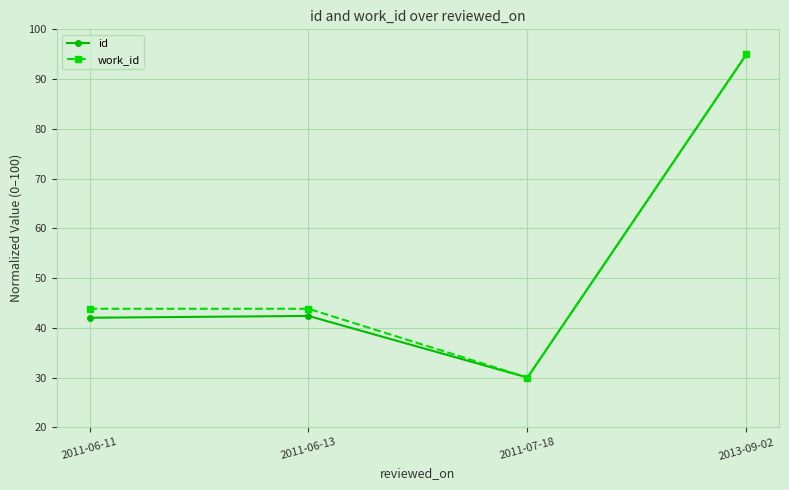

Is it true that id equals 153.7 at 2013-09-02?

False